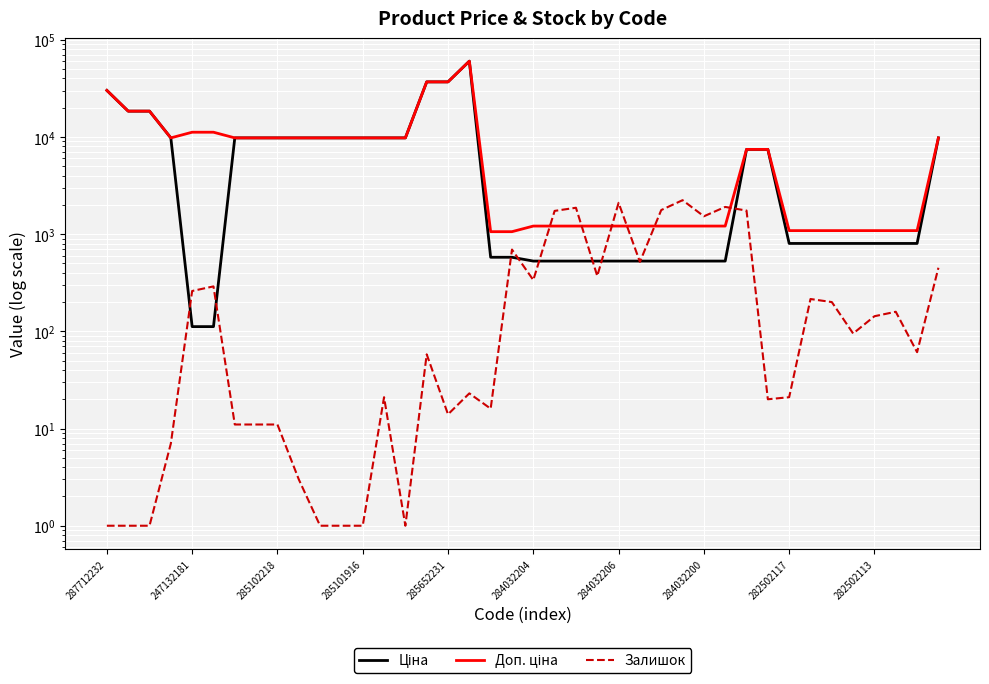

True or false: Доп. ціна and Ціна cross at least once.

False